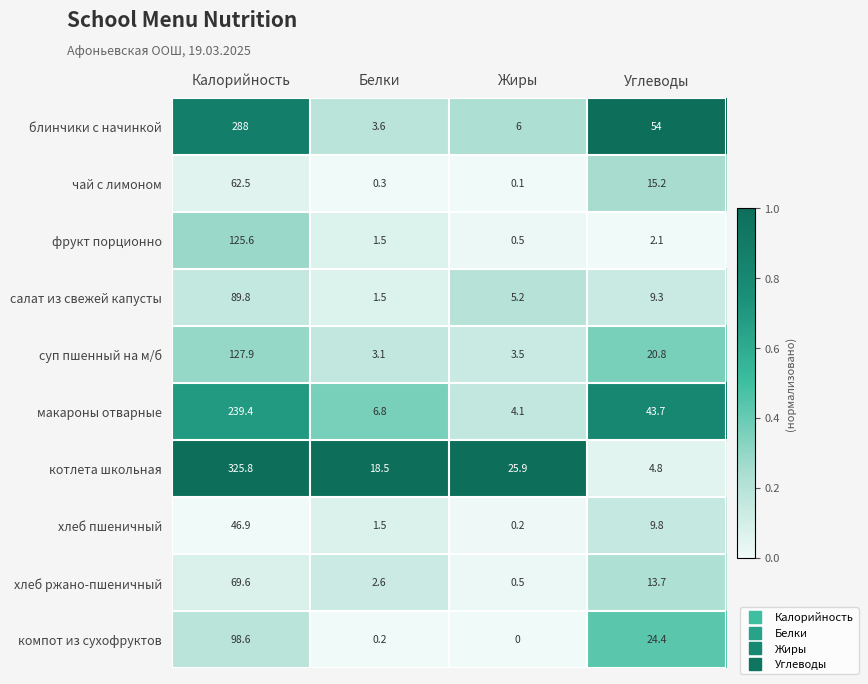

What is the sum of all хлеб ржано-пшеничный values?

86.4